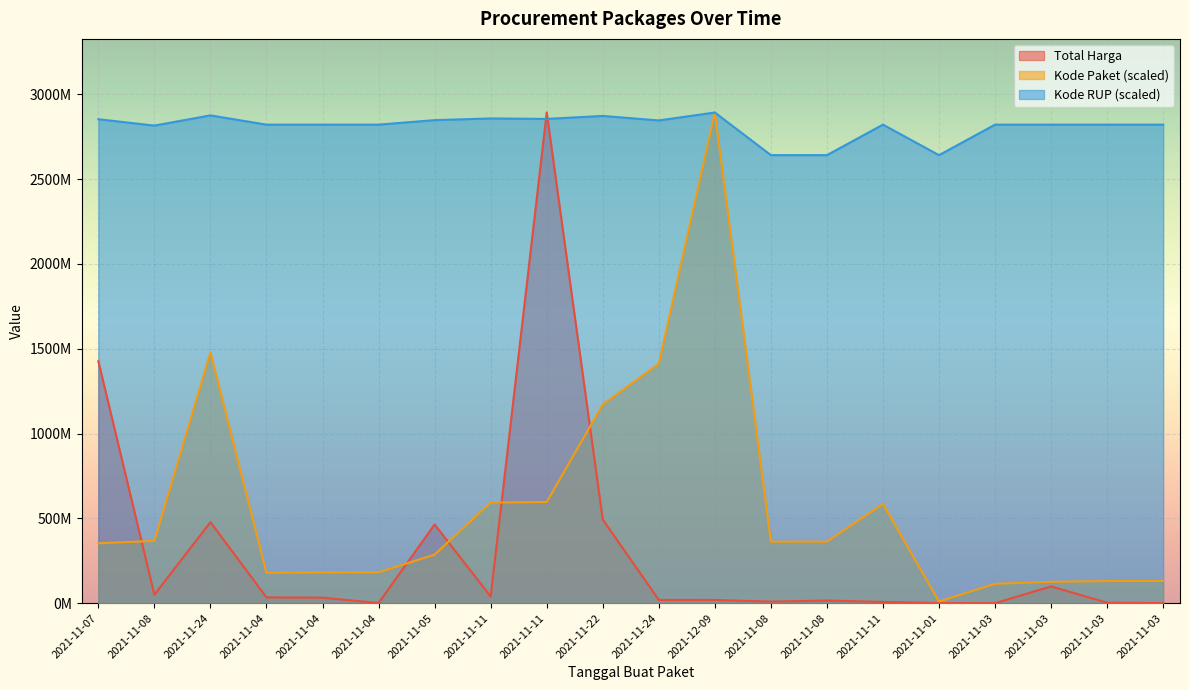

Which series ends up on top after the final intersection of Total Harga and Kode Paket?

Kode Paket